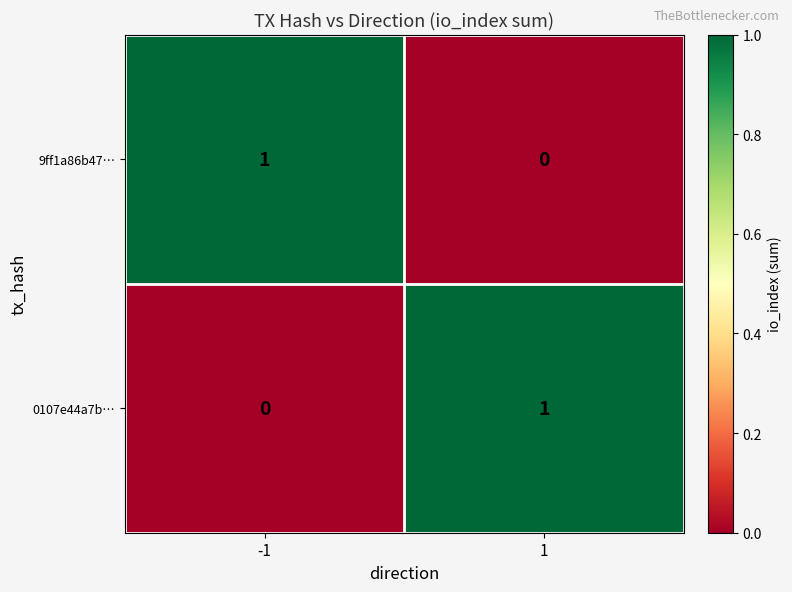

True or false: 0107e44a7b… has a value of 2 at 1.

False